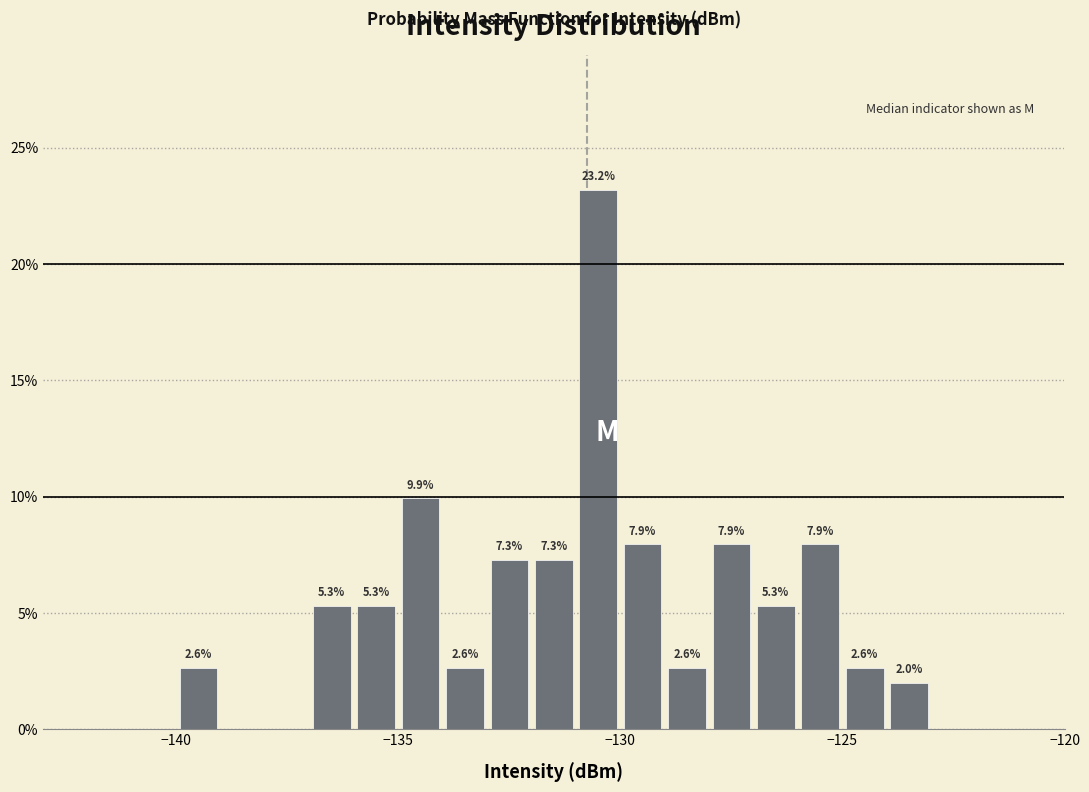

Around what value on the x-axis is the tallest bar? Give the approximate position of its centre, as read against the axis.

-130.5